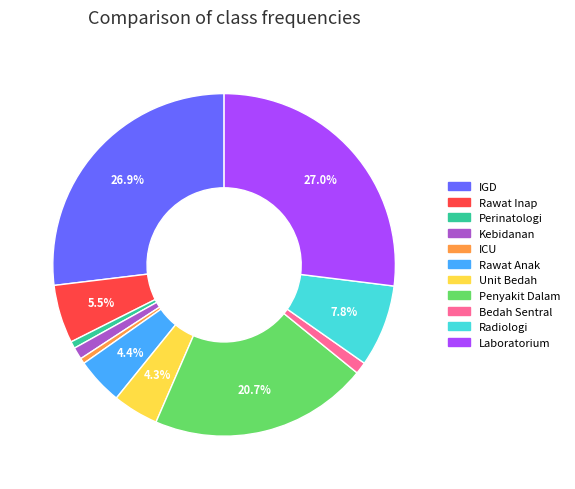

Does any single category account for the majority?

No